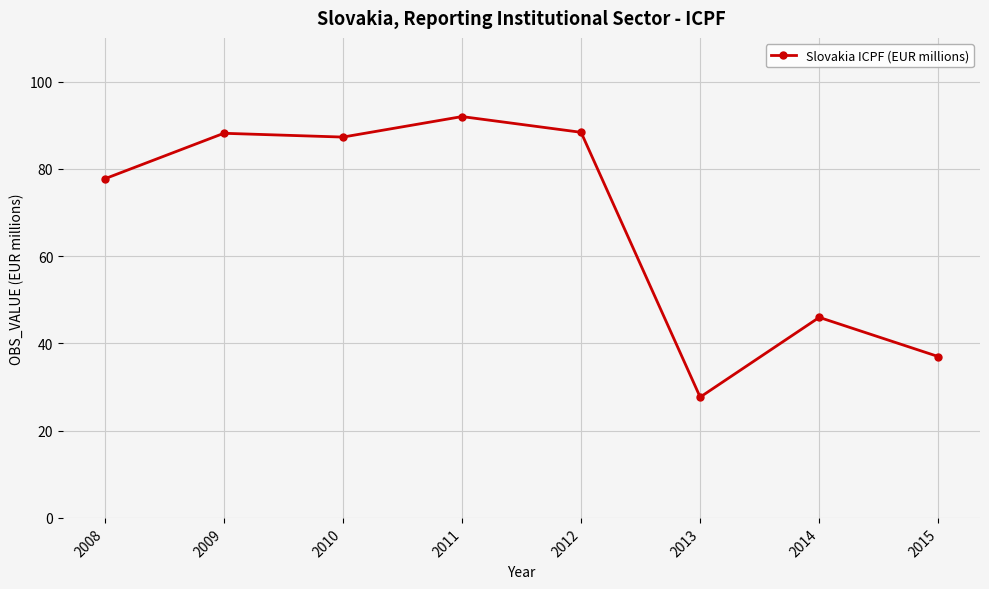

True or false: there are more than 0 points higher than both neighbors.

True